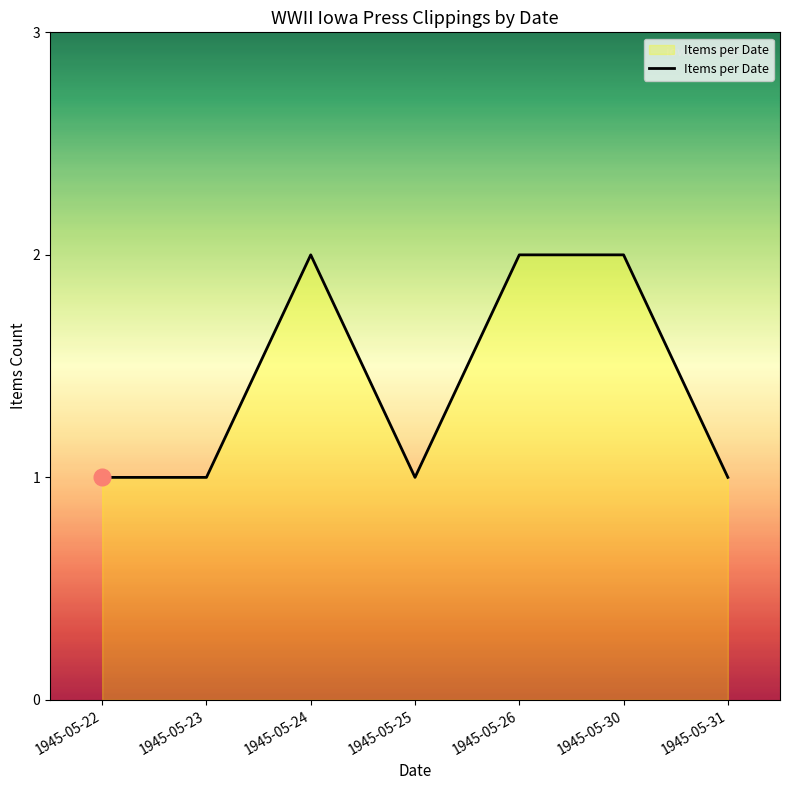

Which has a higher value, 1945-05-24 or 1945-05-23?

1945-05-24